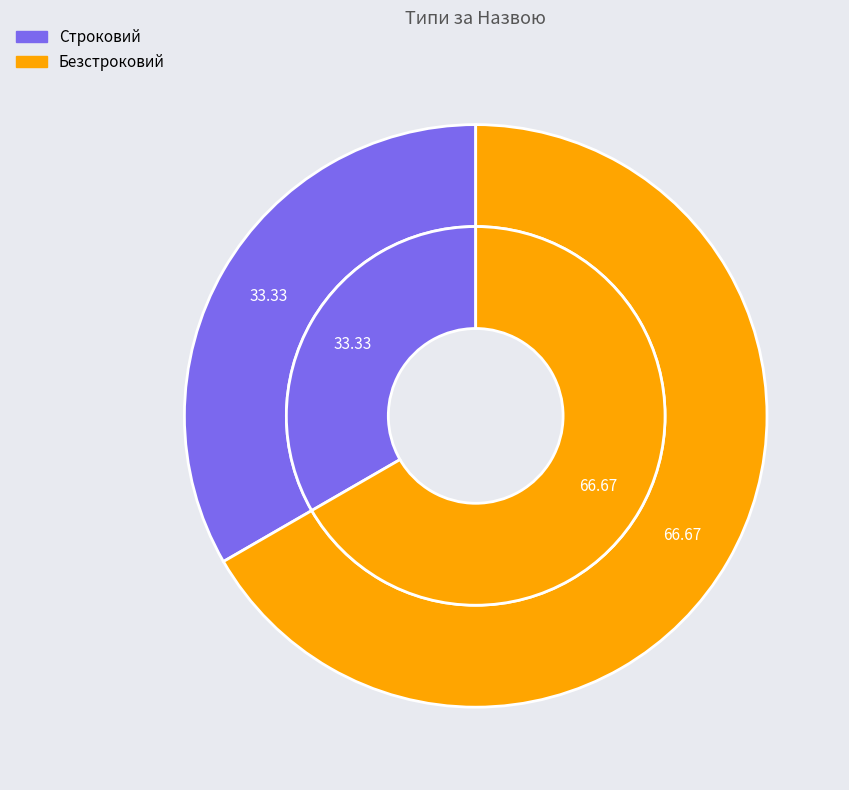

To the nearest percent, what is the difference between the Строковий and Безстроковий slice percentages?

33%